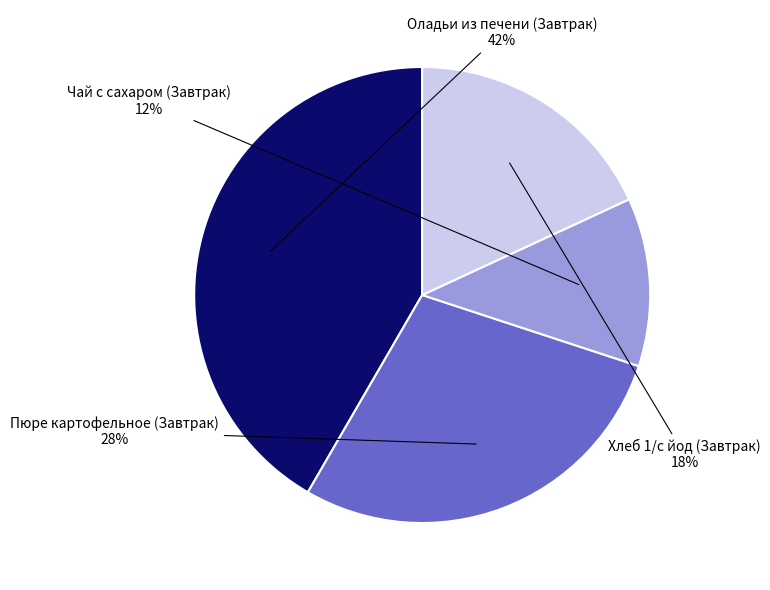

Which slice is the largest?

Оладьи из печени (Завтрак)